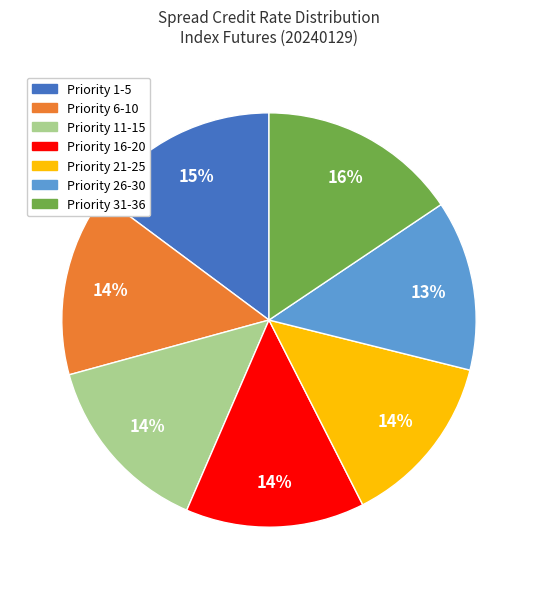

Is it true that Priority 11-15 is 14% of the pie?

True